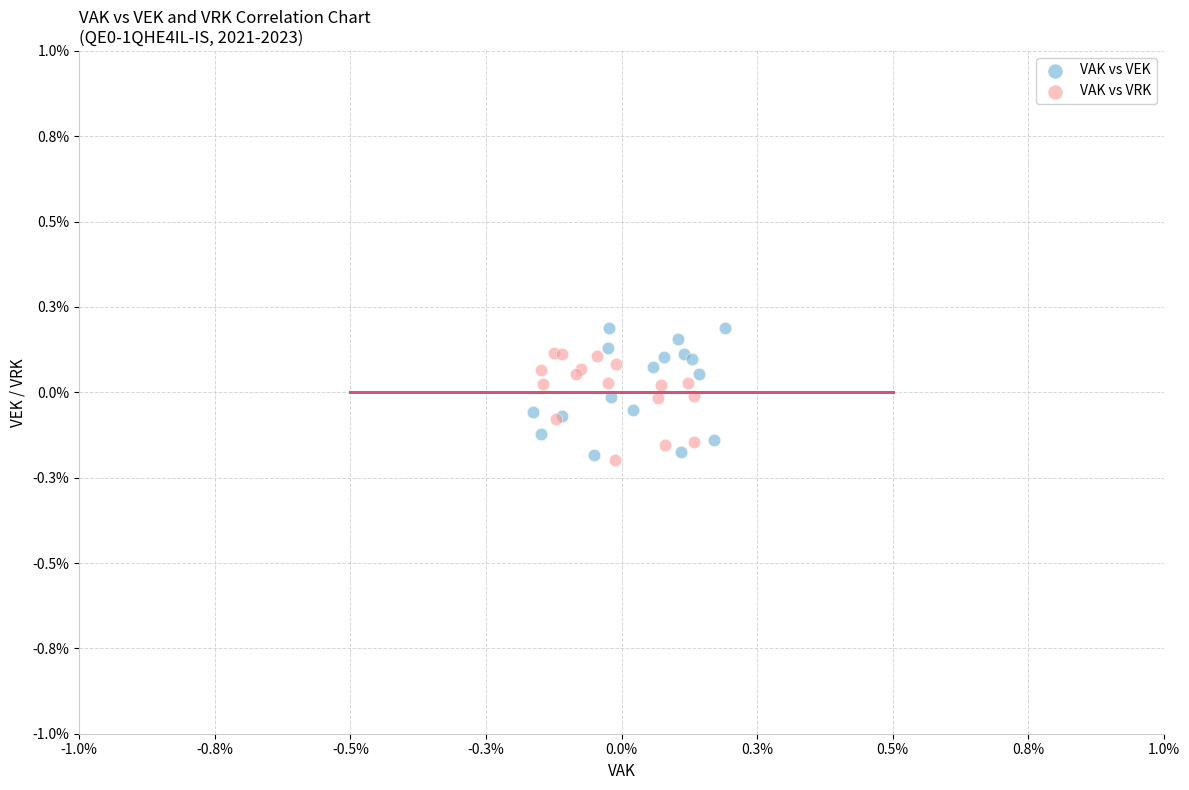

Which series has the widest spread of Y values?

VAK vs VEK